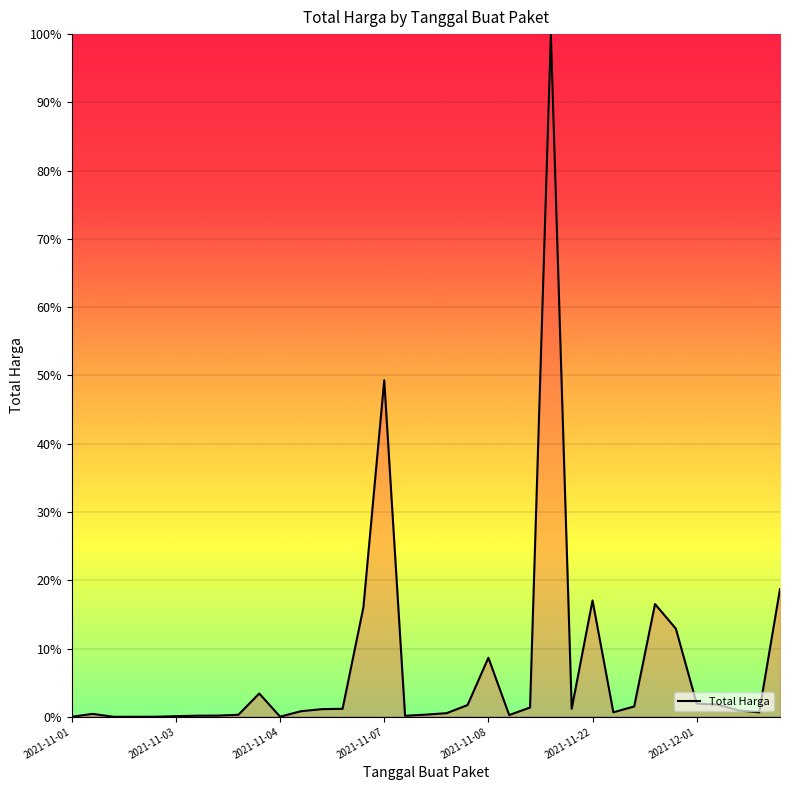

What is the difference between the maximum and minimum values?

100.0